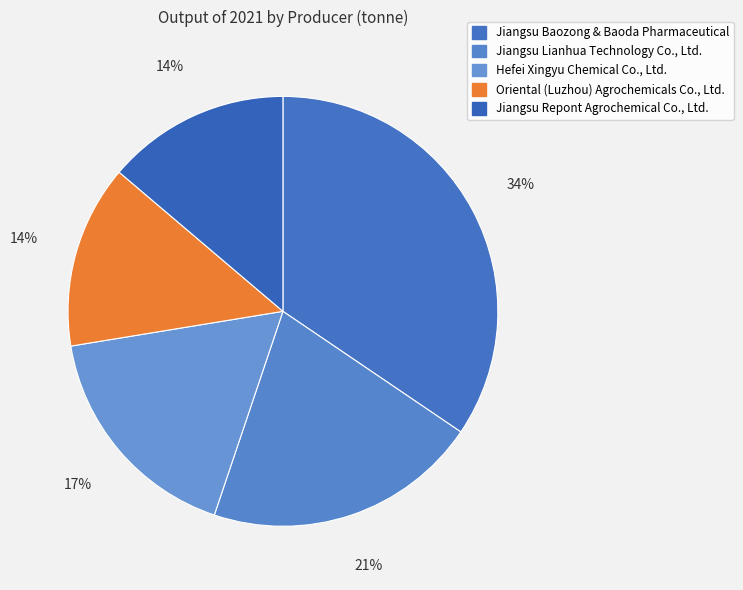

Does Oriental (Luzhou) Agrochemicals Co., Ltd. account for over 50% of the chart?

No